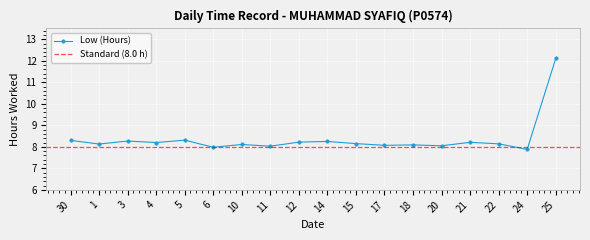

Count the number of values greater than 8.

16